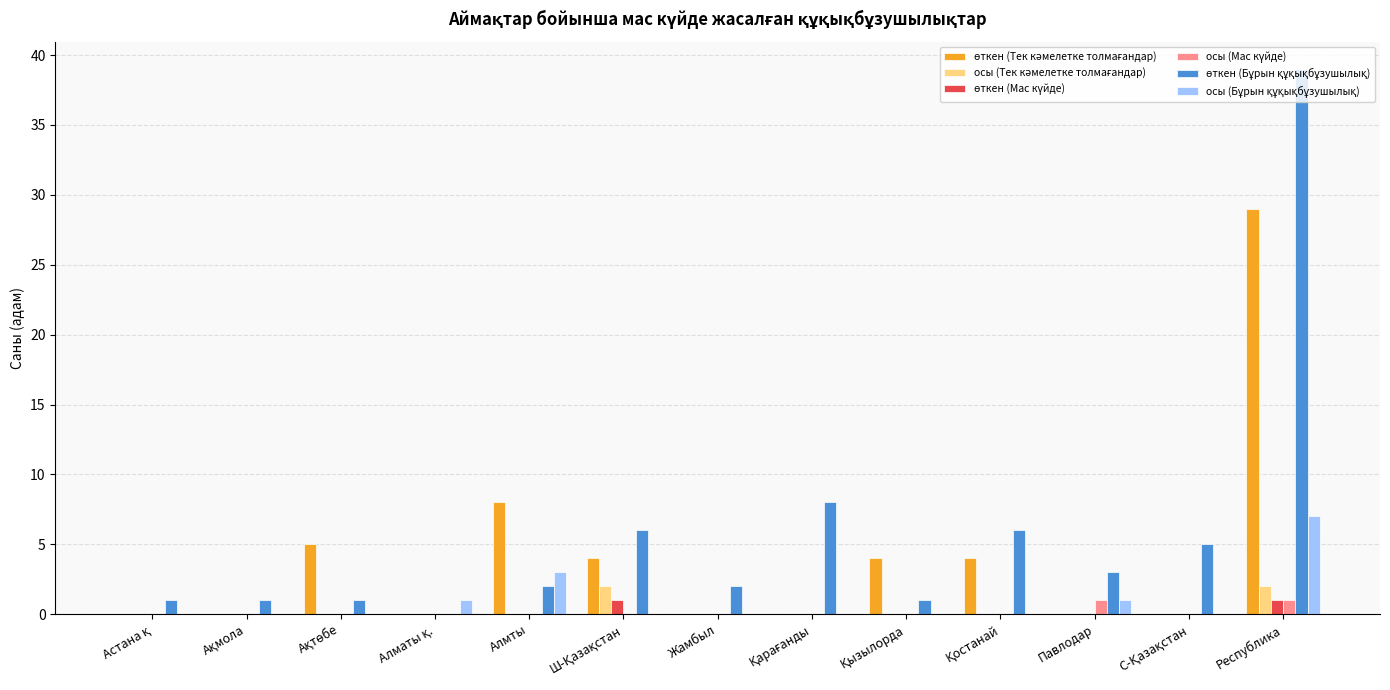

At which category is the sum across all series the highest?

Республика